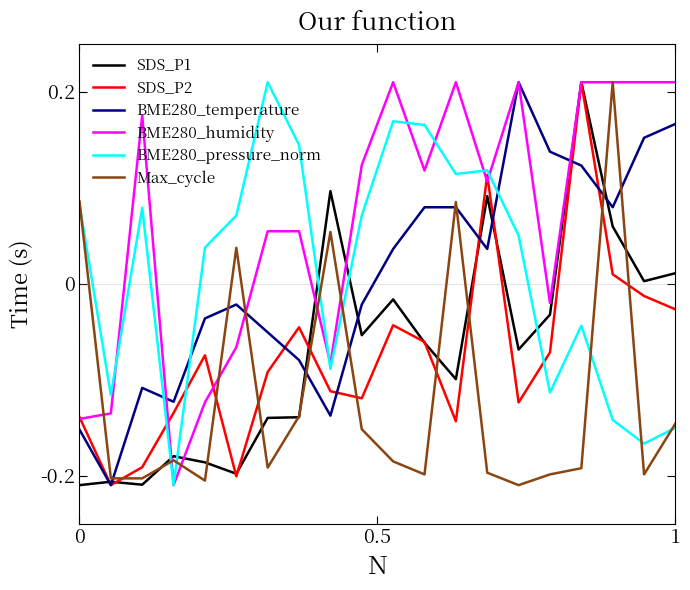

How many distinct data groups are displayed?

6